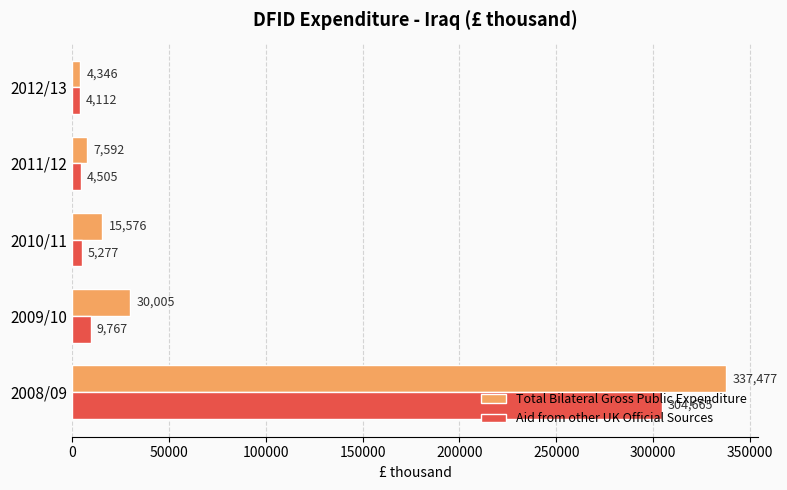

How many values in the Aid from other UK Official Sources series are below 5276?

2